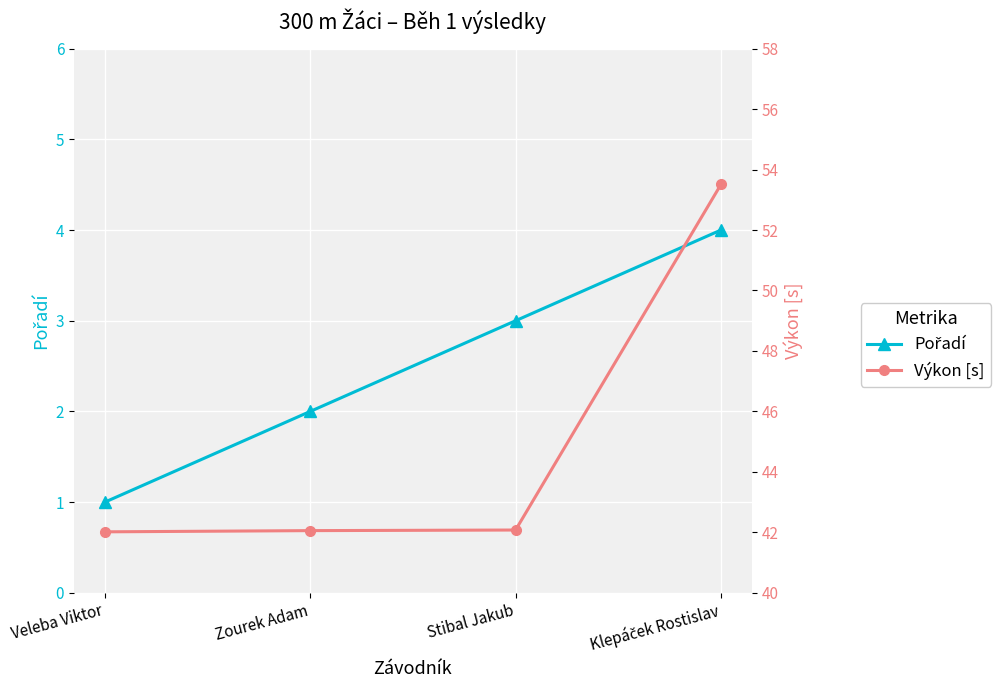

What is the difference between the maximum and minimum values in the Pořadí series?

3.0